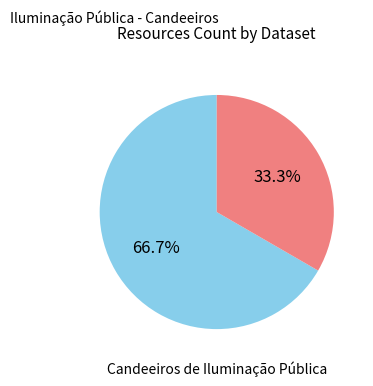

Is there any slice that represents more than half of the pie?

Yes